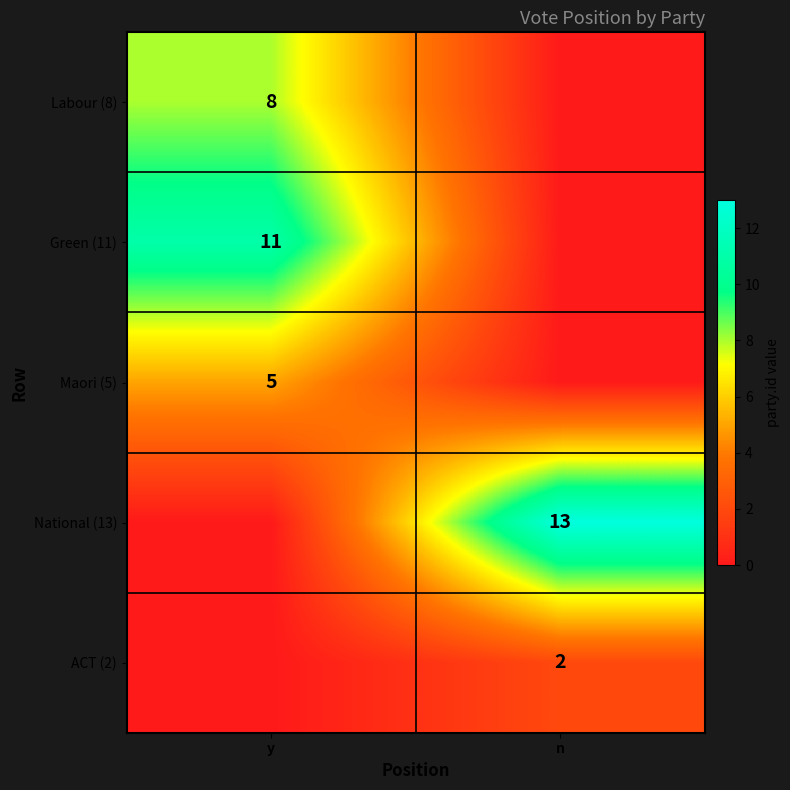

Which has a higher value, y or n?

y